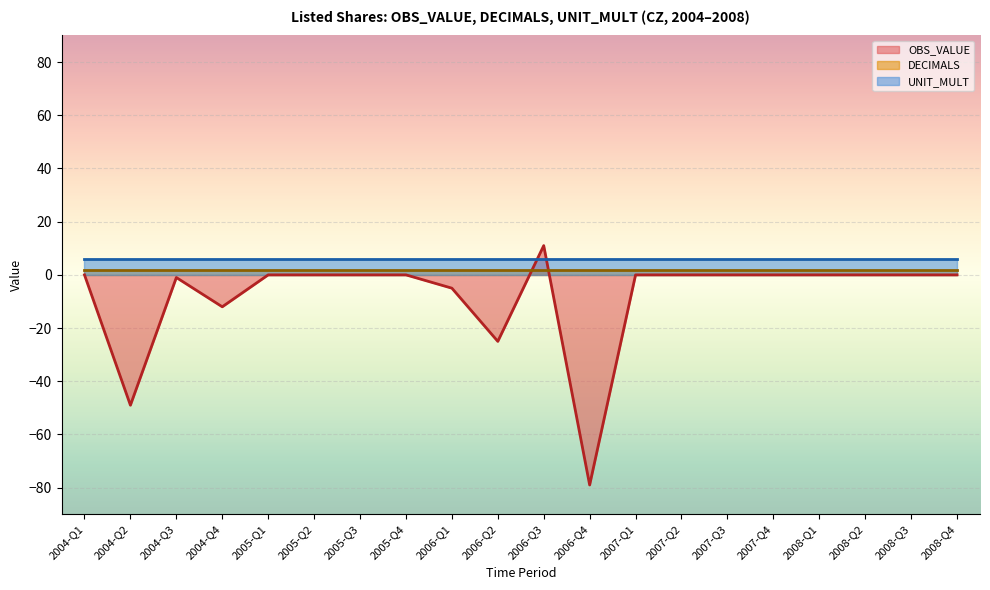

How many intersections are there between DECIMALS and OBS_VALUE?

2